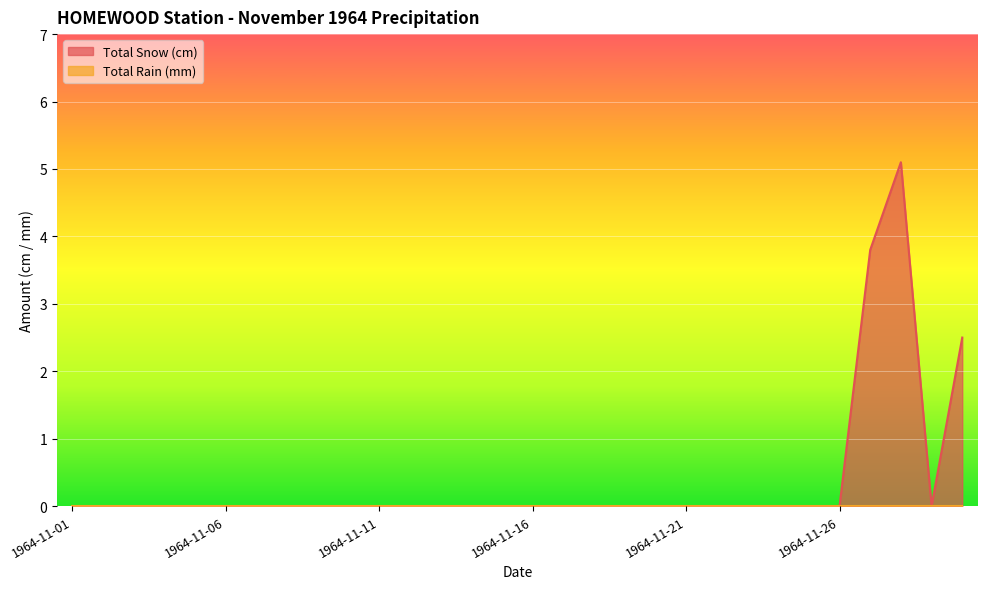

What is the maximum value shown in the chart?

5.1